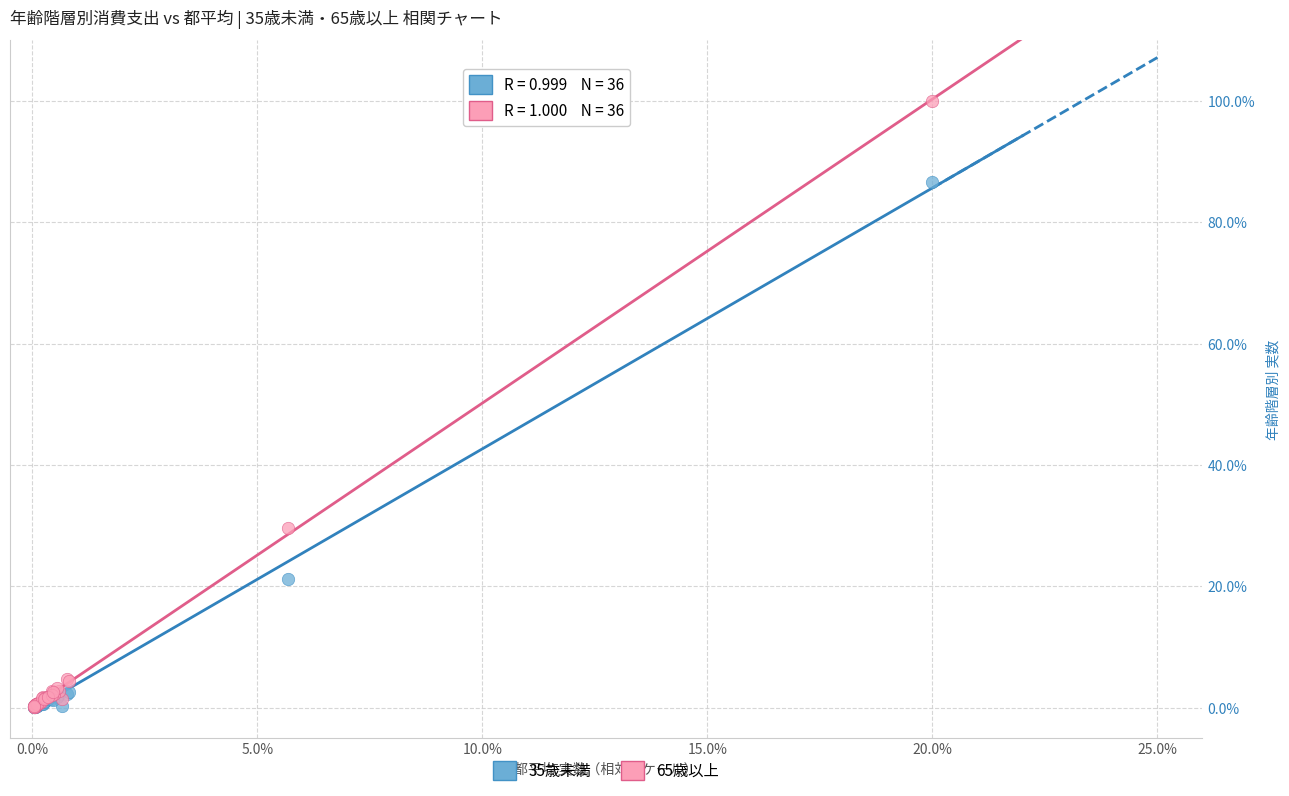

In the 35歳未満 series, what Y value is closest to 43?

21.2